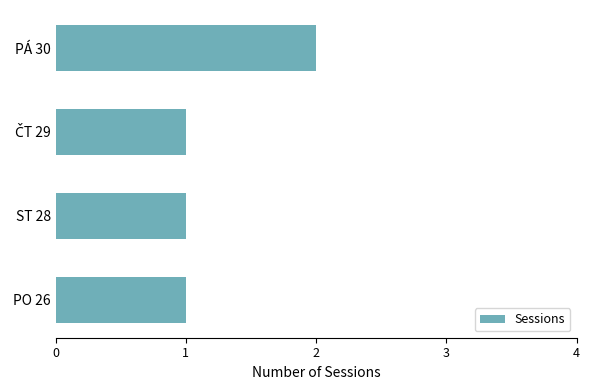

What is the sum of all values?

5